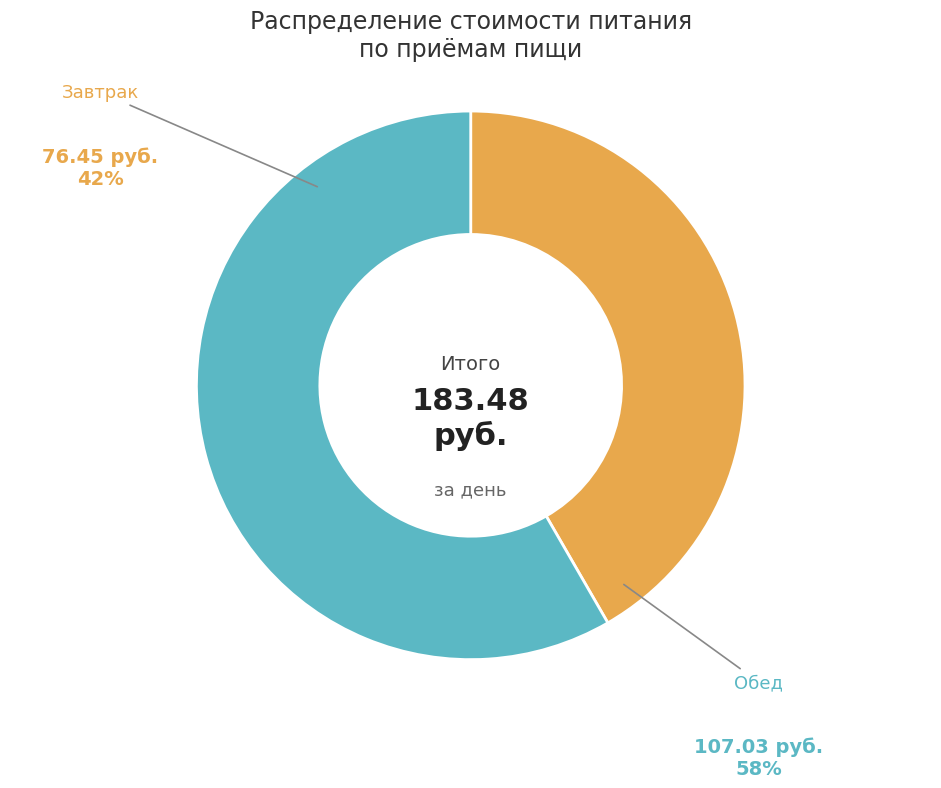

Is there a majority slice in this chart?

Yes